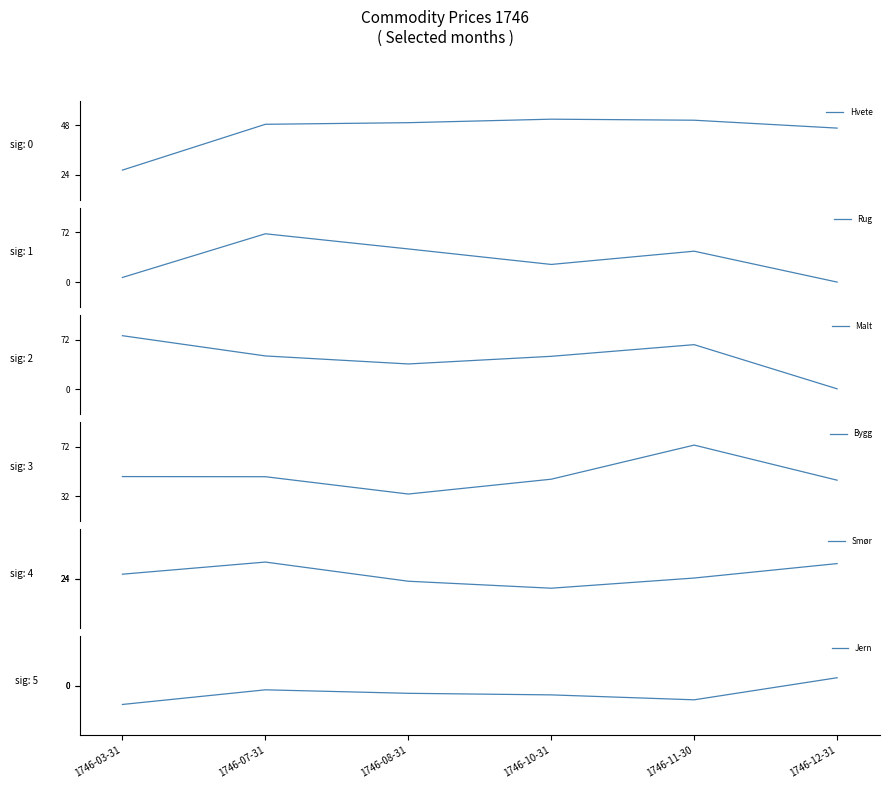

Reading right to left, what are all the values shown in this chart?

Hvete: 46.7	50.5	51.0	49.3	48.5	26.4
Rug: 0.0	44.9	25.6	48.1	70.1	6.7
Malt: 0.5	64.7	47.7	36.6	48.3	77.7
Bygg: 45.0	73.3	45.8	33.8	47.8	47.9
Smør: 25.5	24.1	23.0	23.7	25.7	24.4
Jern: 0.8	-1.4	-0.9	-0.8	-0.4	-1.9